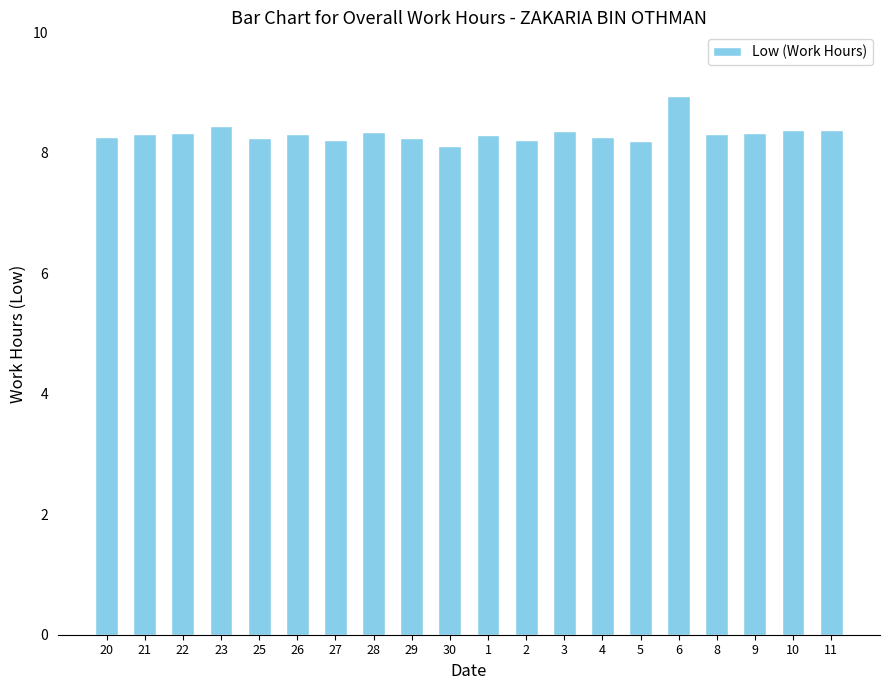

Which category has the highest value across all series?

6